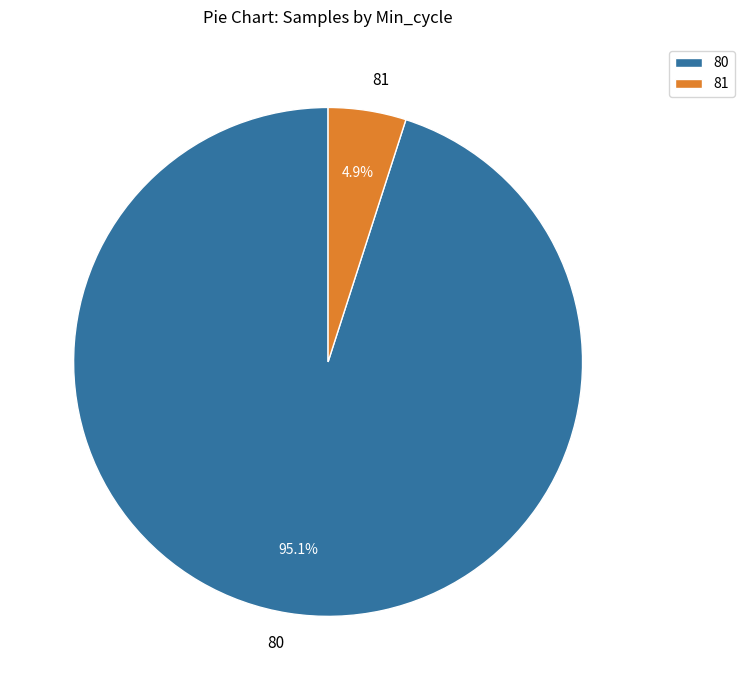

Does 80 account for over 50% of the chart?

Yes